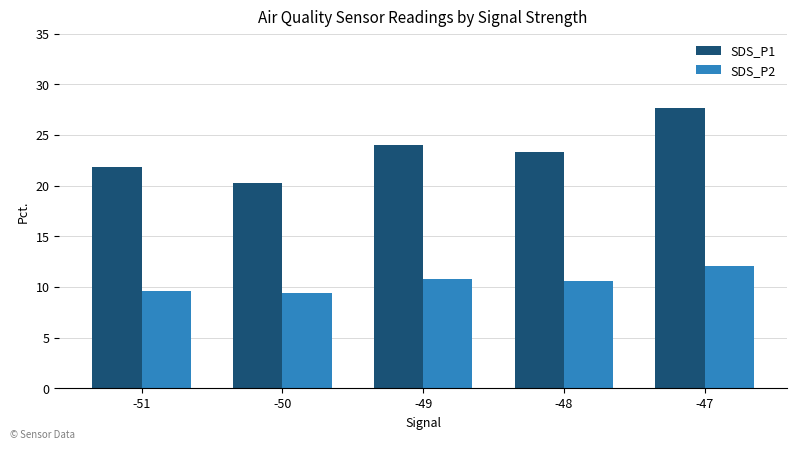

Is the value of SDS_P2 at -50 greater than the value of SDS_P1 at -51?

No